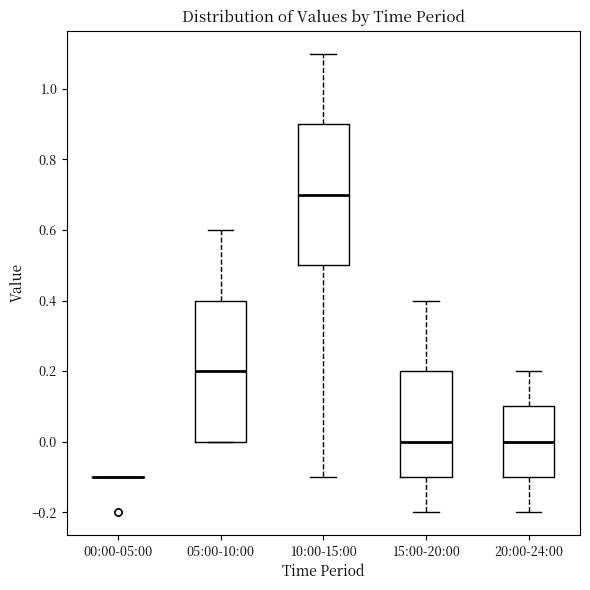

Reading left to right, transcribe this box plot: for each box, give where its median line is, the range the box spans, and where its two whiskers end, as read against the y-axis. The values are not printed on the chart, so give them approximately, as read against the axis.

00:00-05:00: box collapsed to a line at -0.1, whiskers -0.1 to -0.1
05:00-10:00: median 0.2, box 0.0 to 0.4, whiskers 0.0 to 0.6
10:00-15:00: median 0.7, box 0.5 to 0.9, whiskers -0.1 to 1.1
15:00-20:00: median 0.0, box -0.1 to 0.2, whiskers -0.2 to 0.4
20:00-24:00: median 0.0, box -0.1 to 0.1, whiskers -0.2 to 0.2